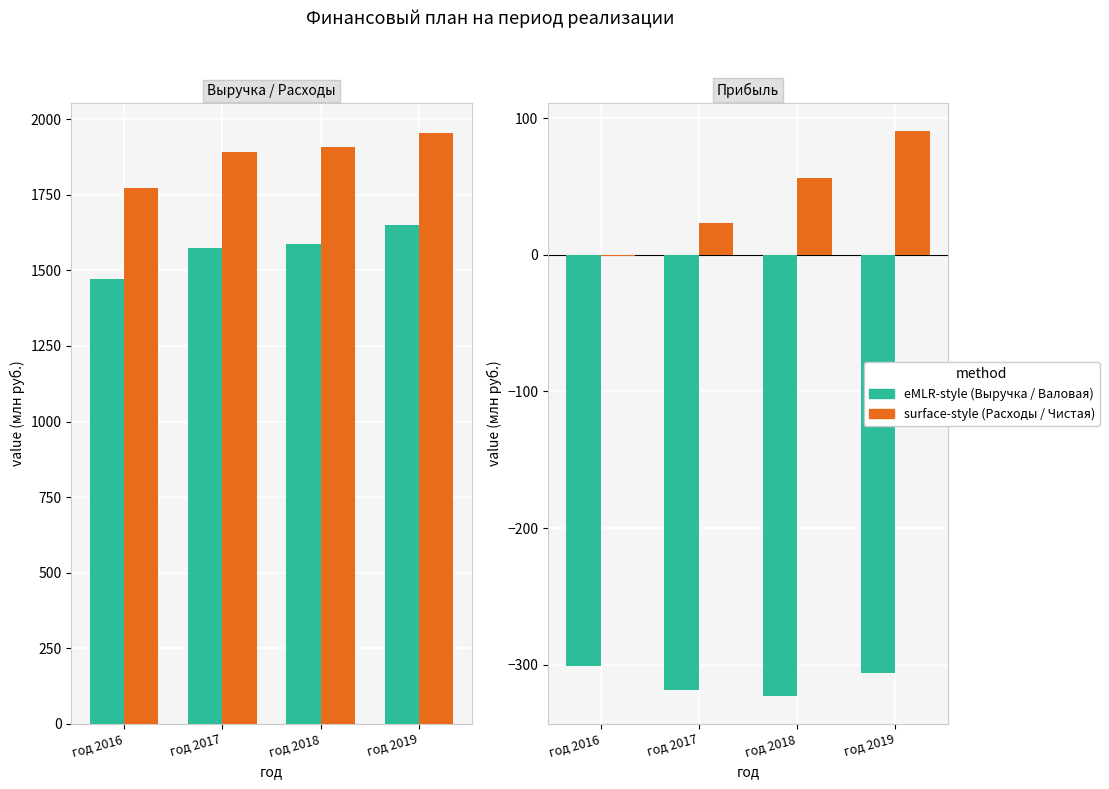

Rank the categories by Расходы по текущей деятельности value from lowest to highest.

год 2016, год 2017, год 2018, год 2019